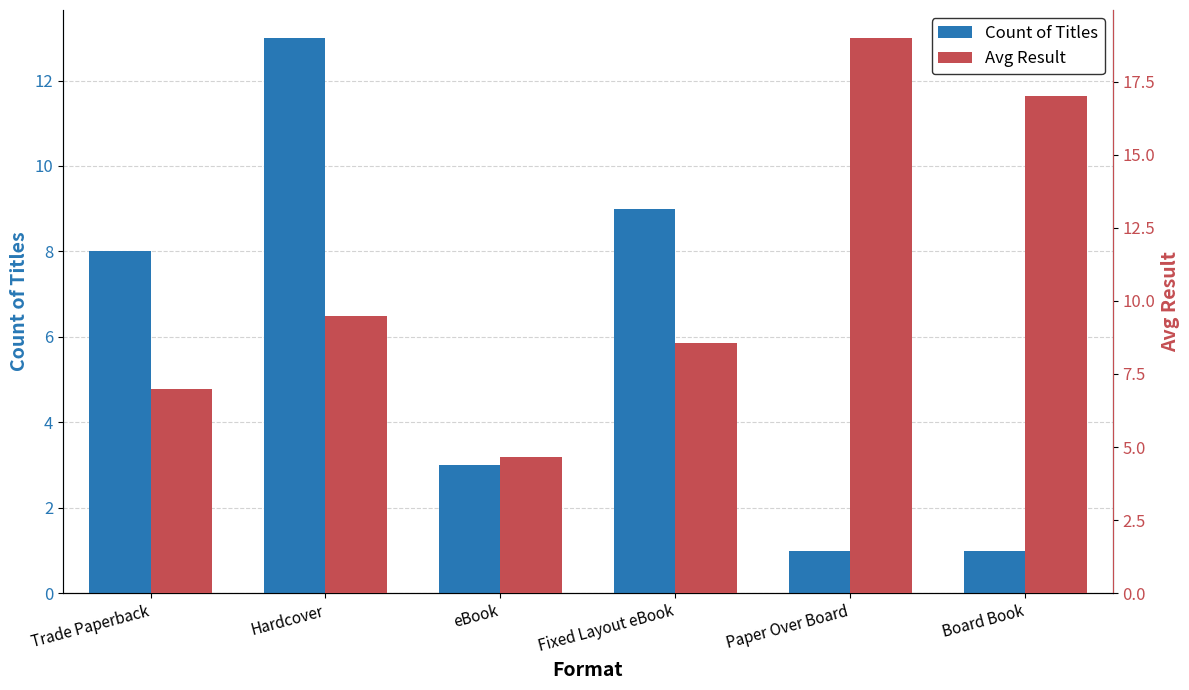

Reading left to right, what are all the values shown in this chart?

Count of Titles: Trade Paperback=8.0	Hardcover=13.0	eBook=3.0	Fixed Layout eBook=9.0	Paper Over Board=1.0	Board Book=1.0
Avg Result: Trade Paperback=7.0	Hardcover=9.5	eBook=4.7	Fixed Layout eBook=8.6	Paper Over Board=19.0	Board Book=17.0